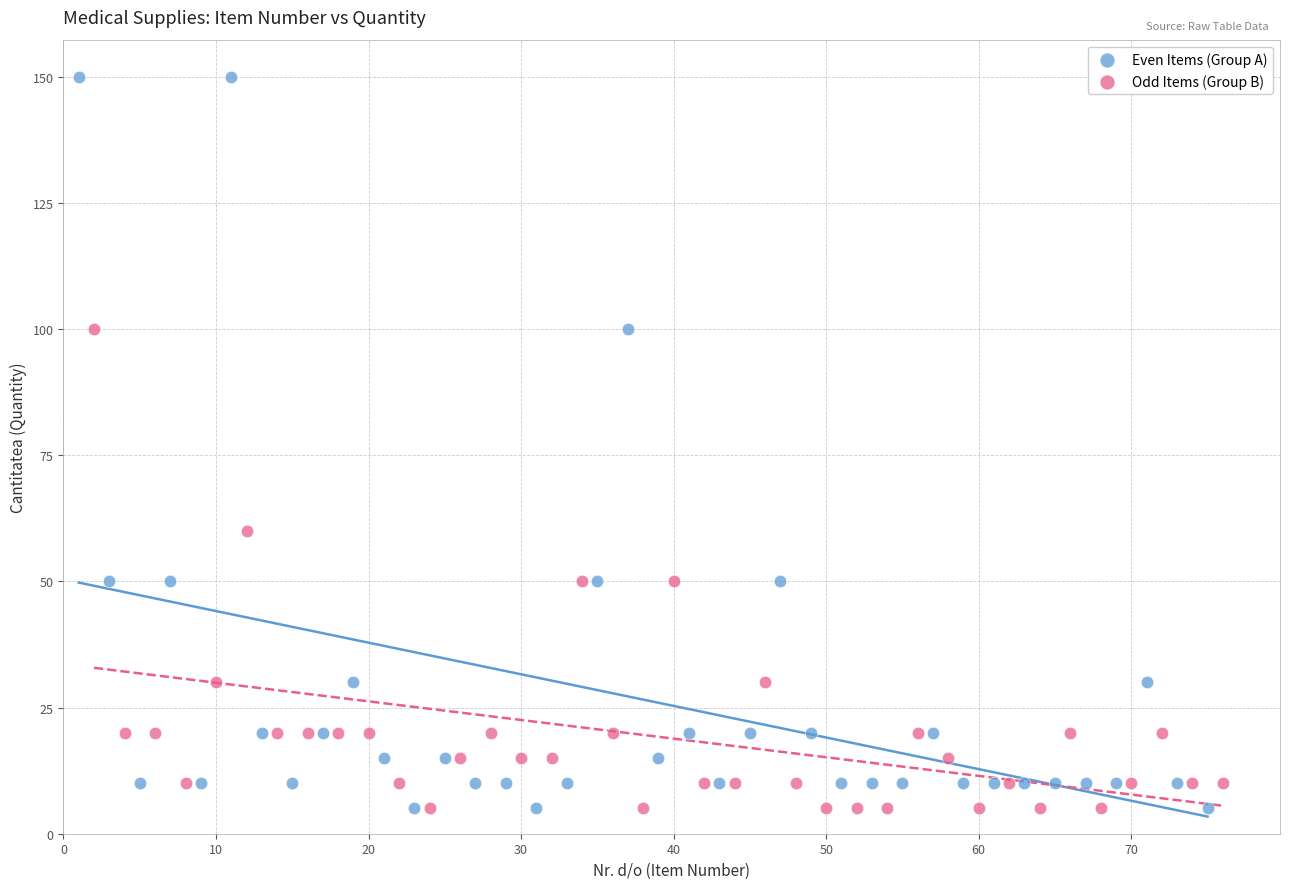

Which series has the largest Y range (max minus min)?

Even Items (Group A)